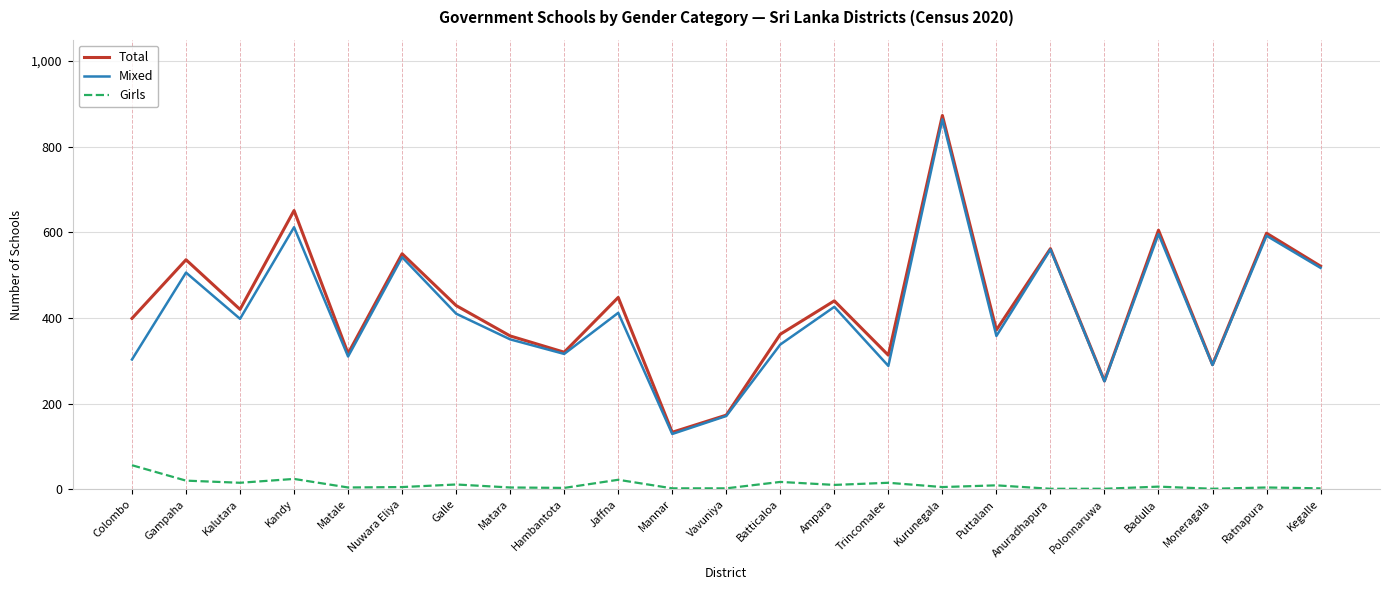

What is the difference between the highest and lowest values at Colombo?

343